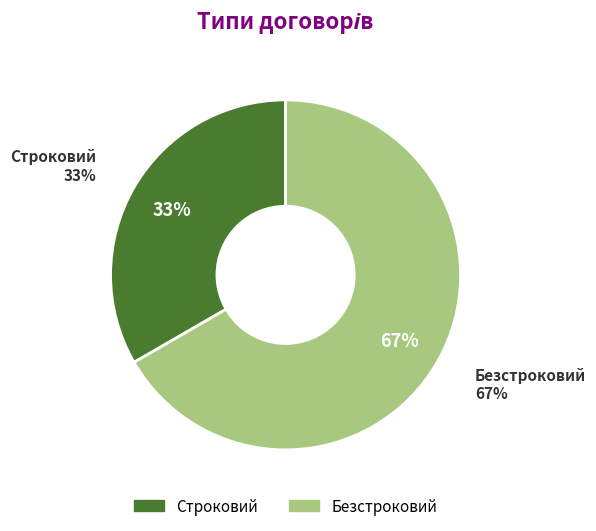

How many segments does this pie chart have?

2